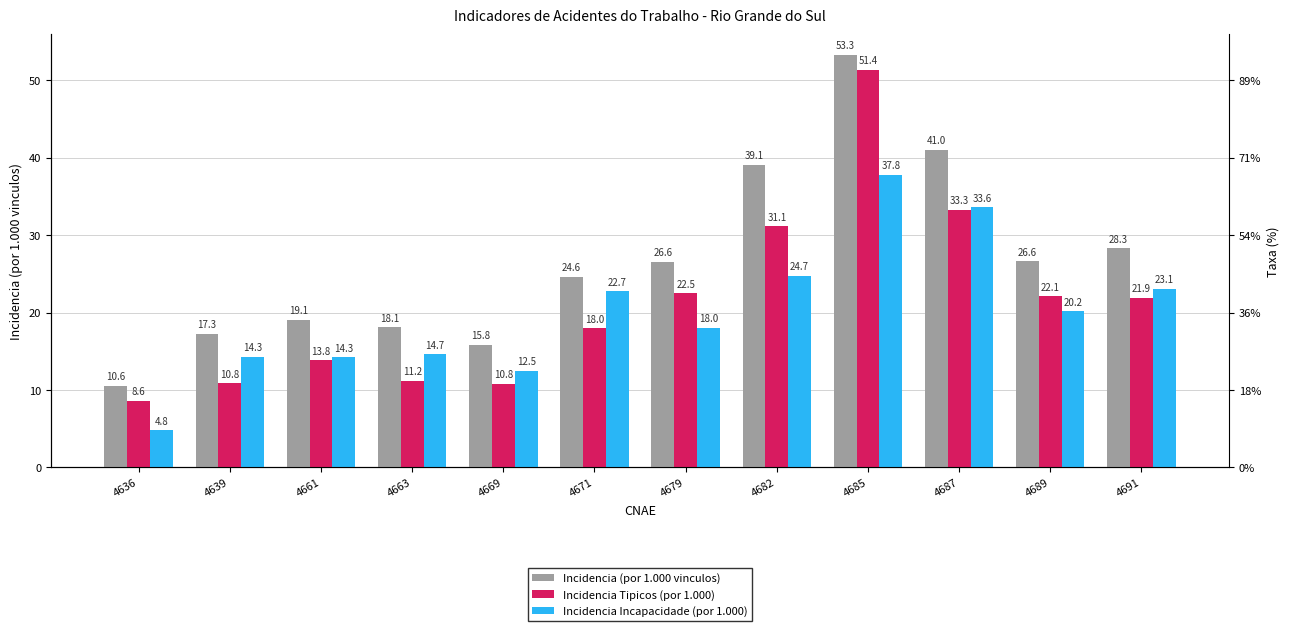

The Incidencia Incapacidade (por 1.000) series shows 5.0 at 4661. True or false?

False